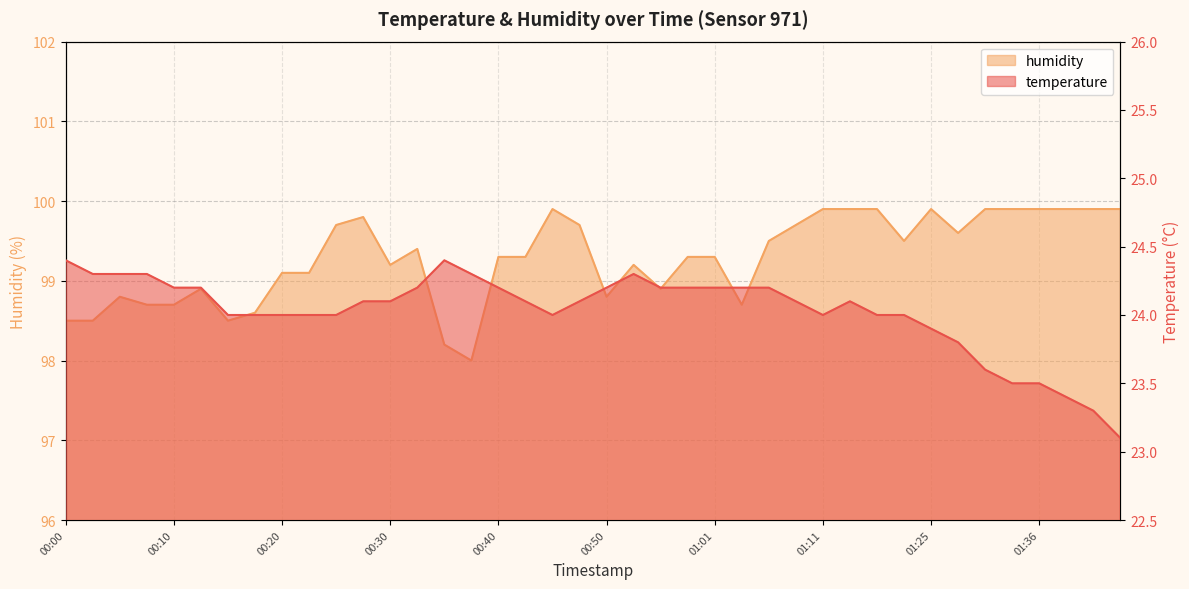

At which label does temperature first exceed 24?

00:00